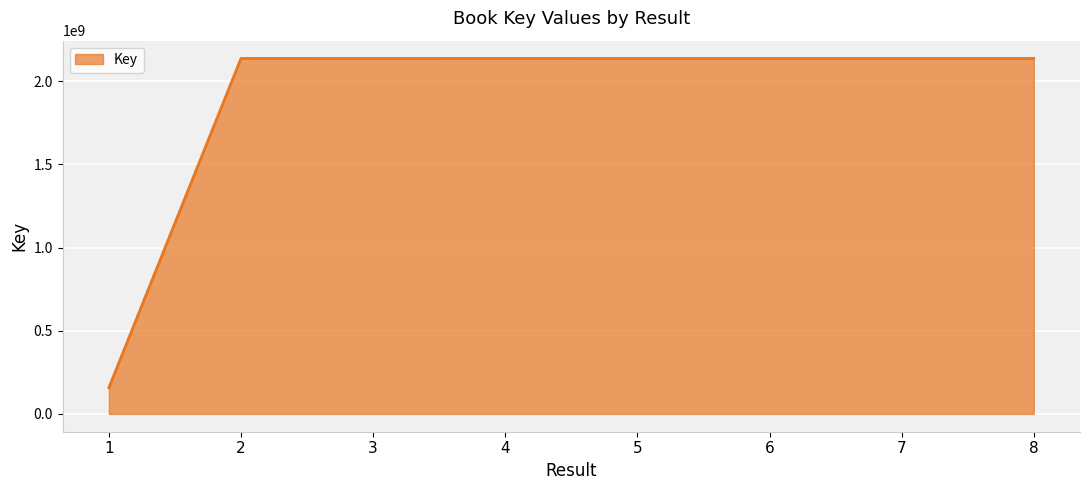

What is the sum of the values at 1 and 6?

2295925318